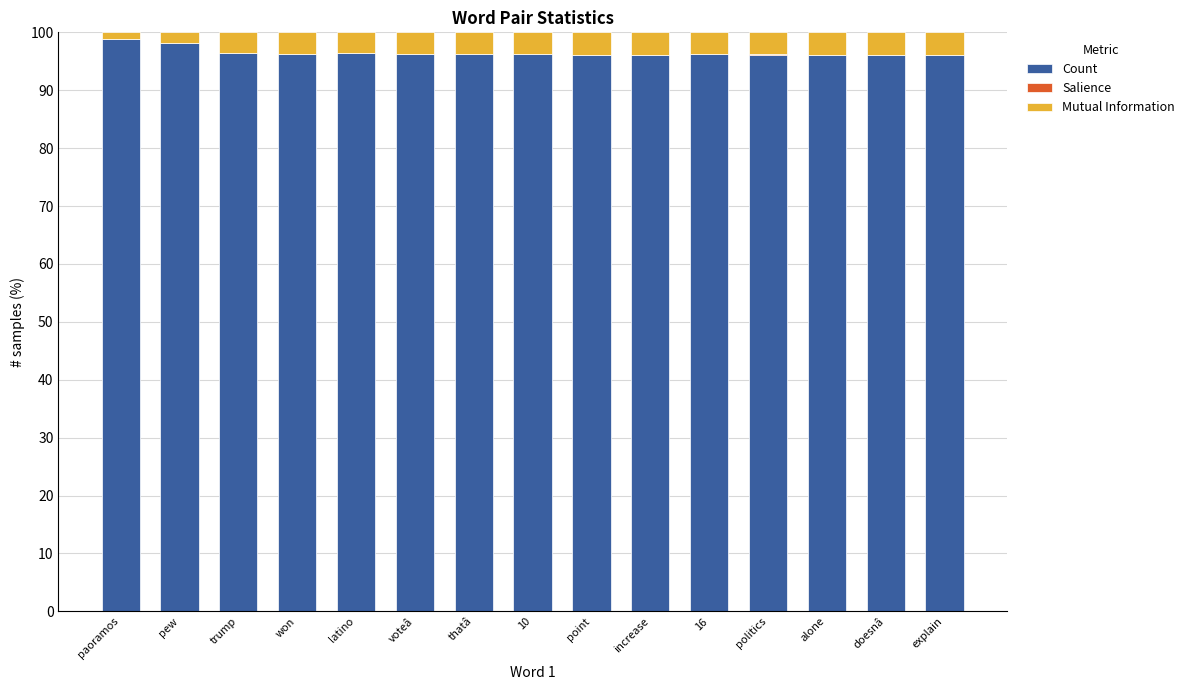

The value of Count at point is 96.1. True or false?

True